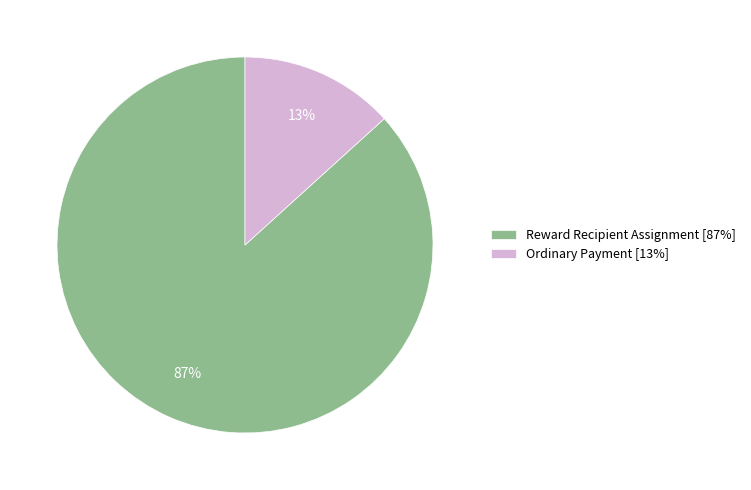

Is there any slice that represents more than half of the pie?

Yes